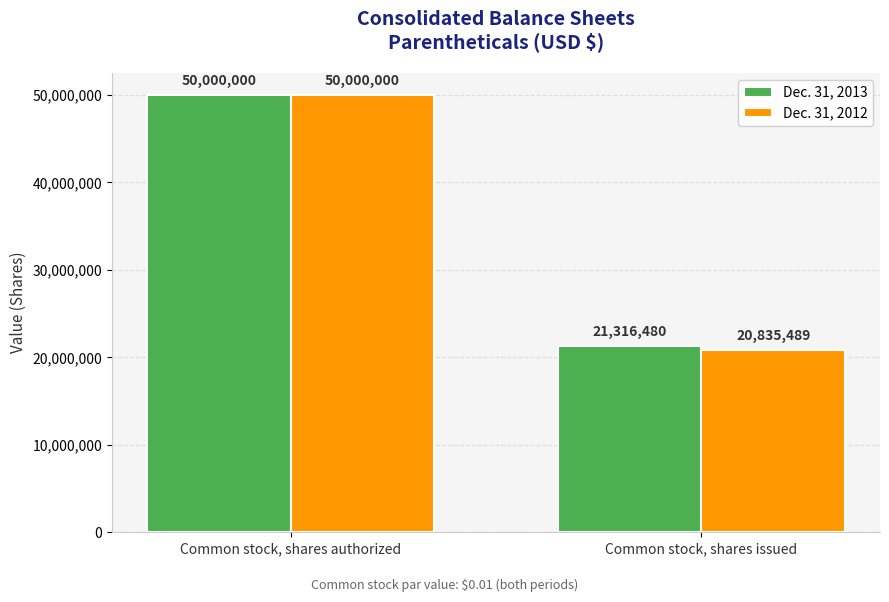

Read the Dec. 31, 2013 value at Common stock, shares authorized, to the nearest 10.

50000000